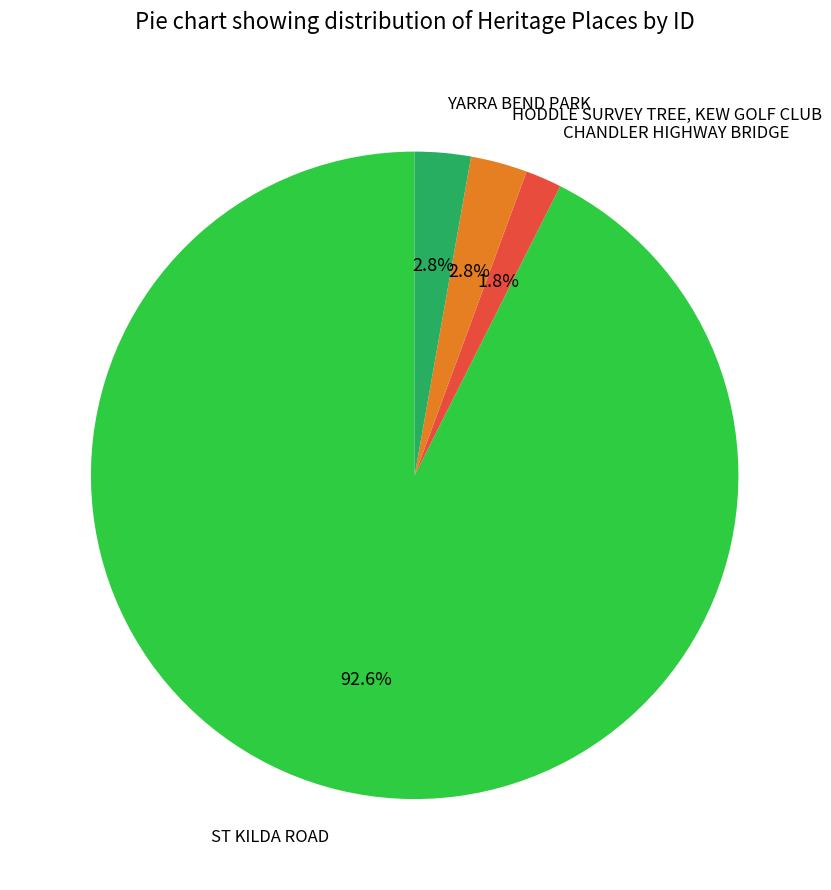

Is there a majority slice in this chart?

Yes